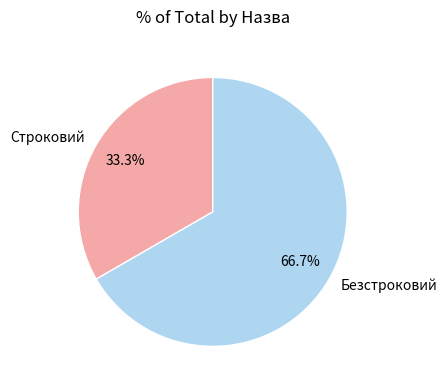

Count the number of slices in the pie.

2